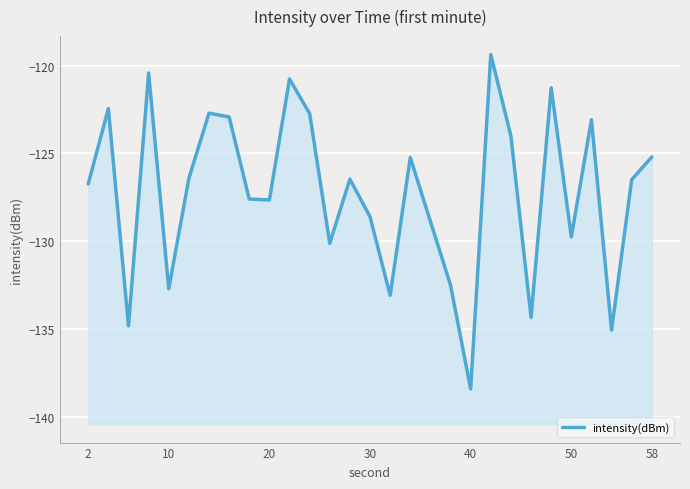

What is the maximum value shown in the chart?

-119.4